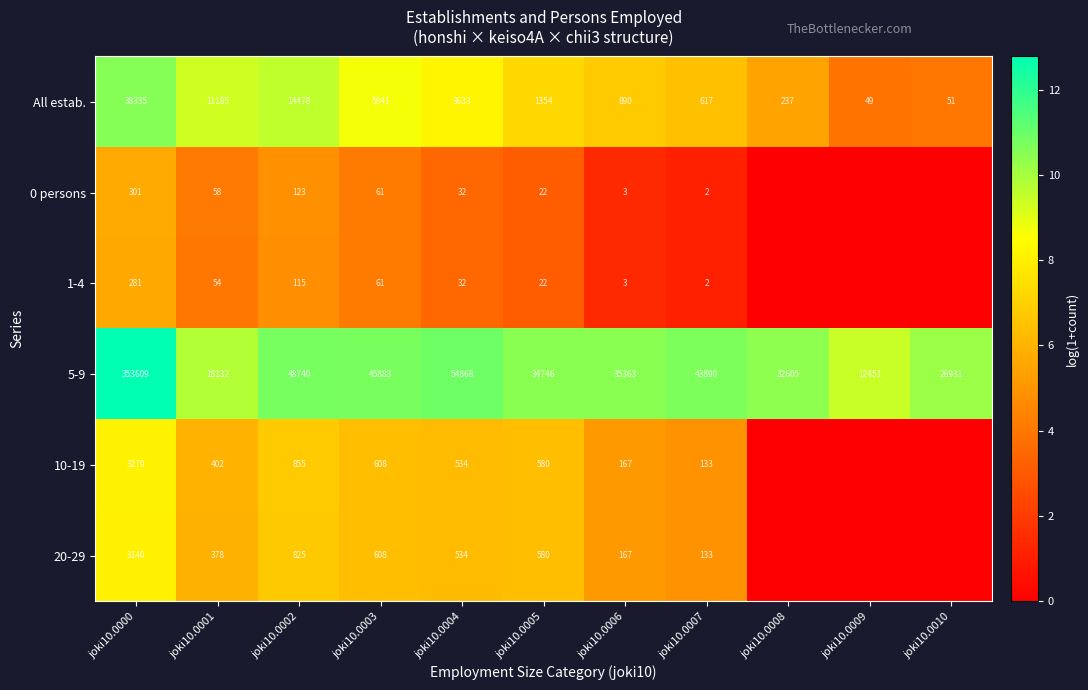

Where does the All estab. series first go above 1354?

joki10.0000